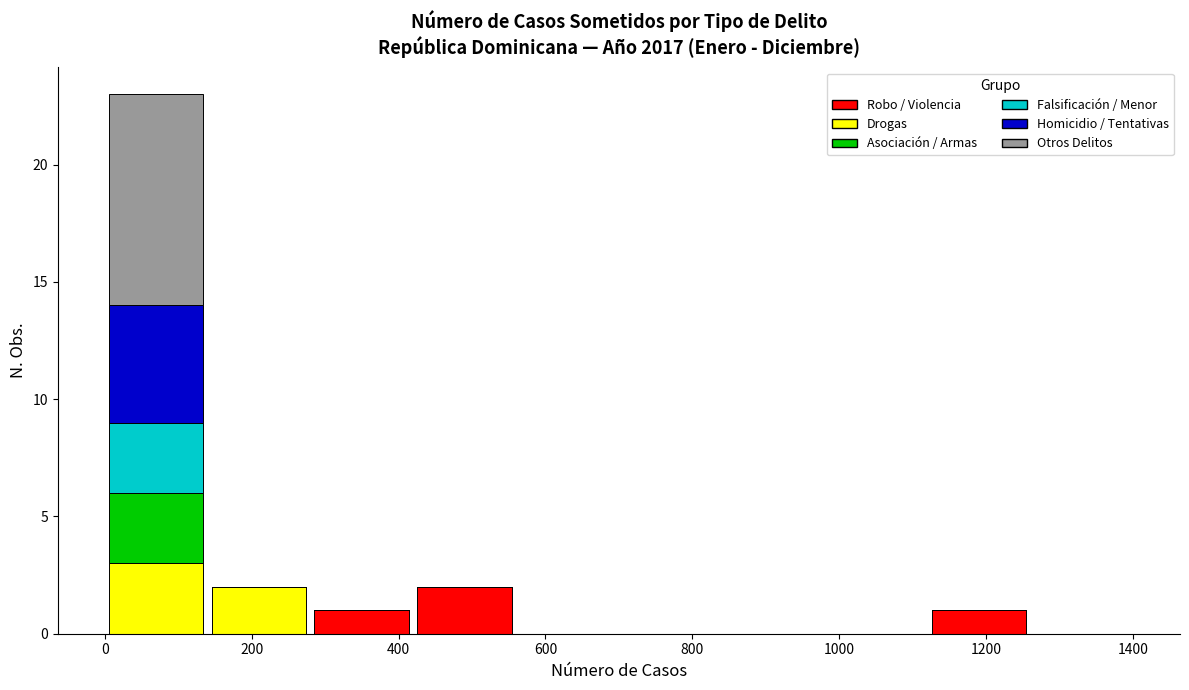

What is the total height of the stacked bar covering 140 to 280 on the x-axis? The values are not printed on the chart, so give them approximately, as read against the axis.

2